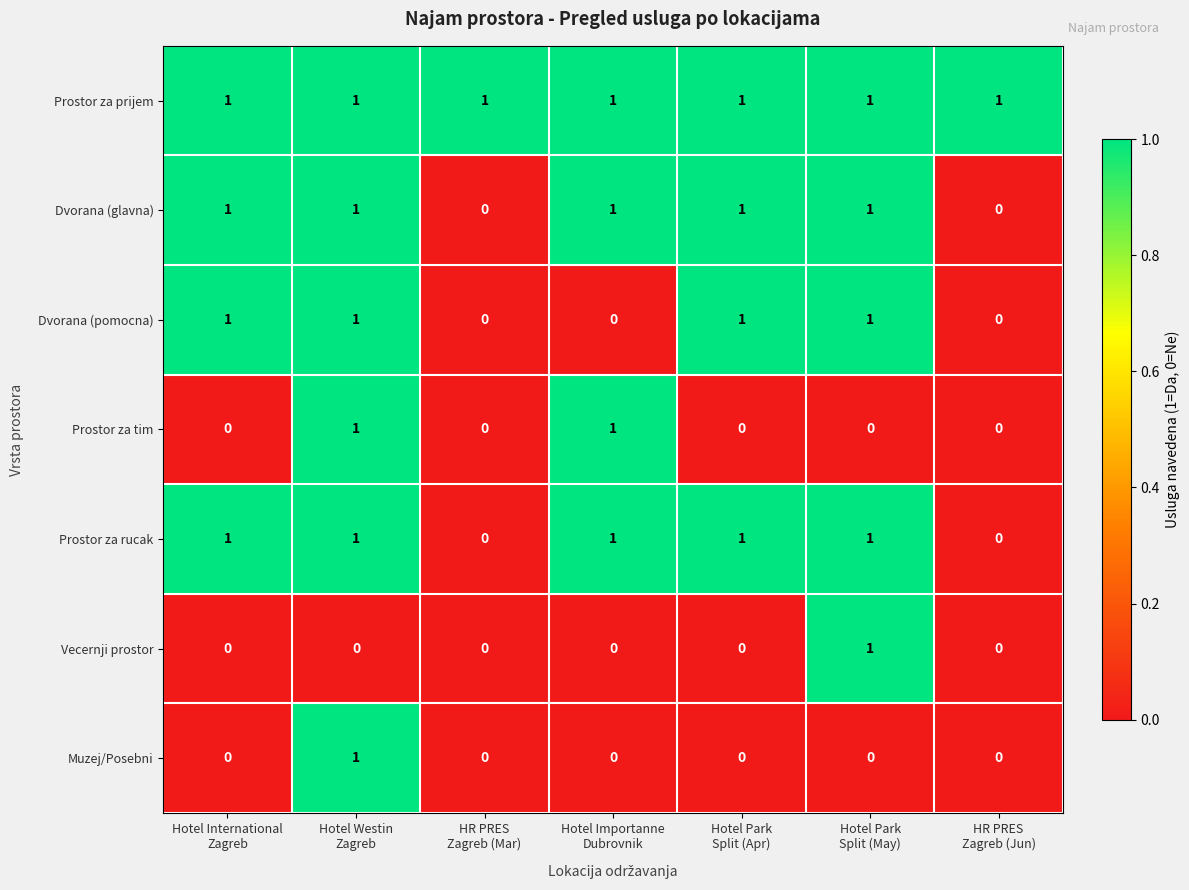

At how many categories does at least one series exceed 0?

7